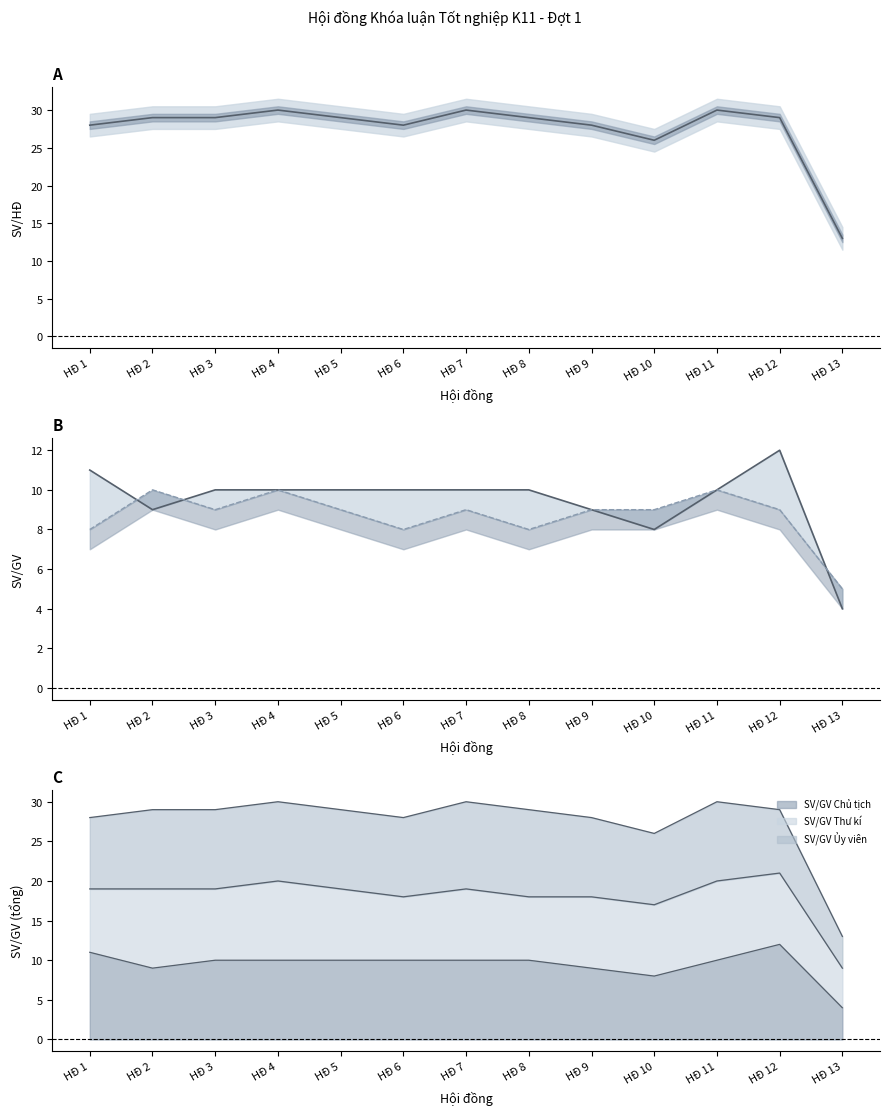

Does the chart have visible grid lines?

No